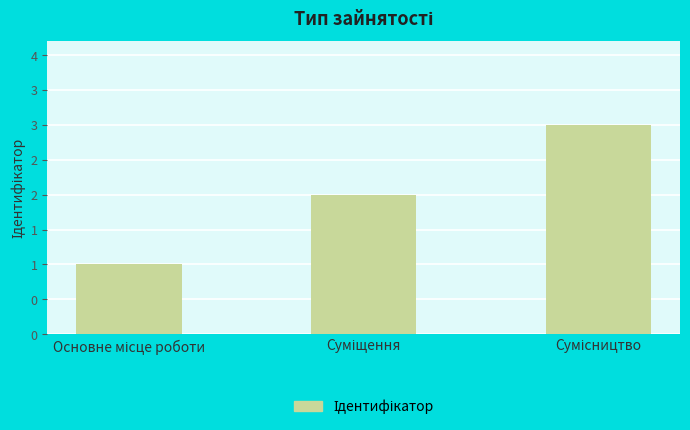

What position from the right is Сумісництво?

1